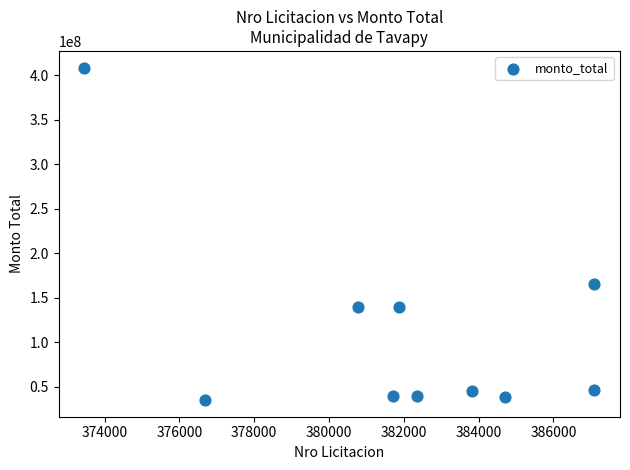

What is the average X value?

381957